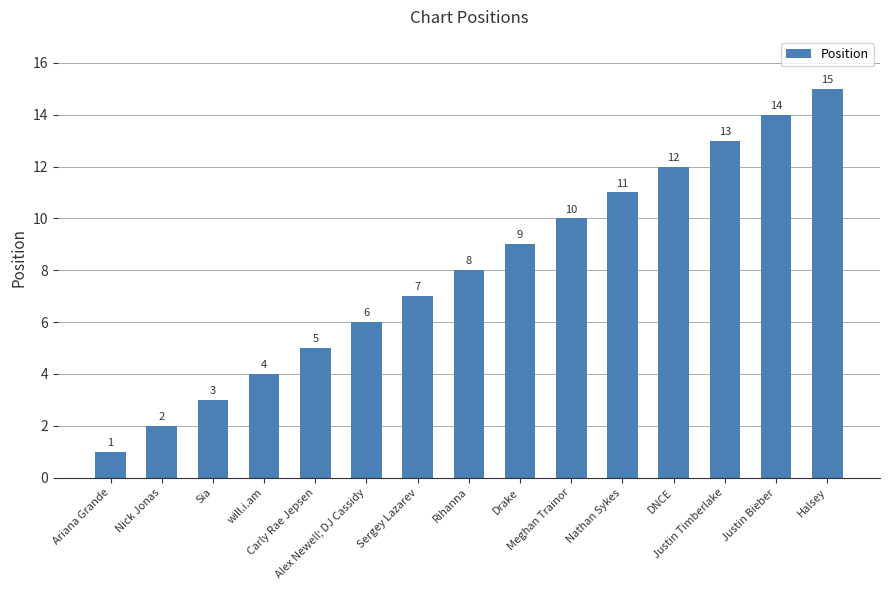

What is the smallest value displayed?

1